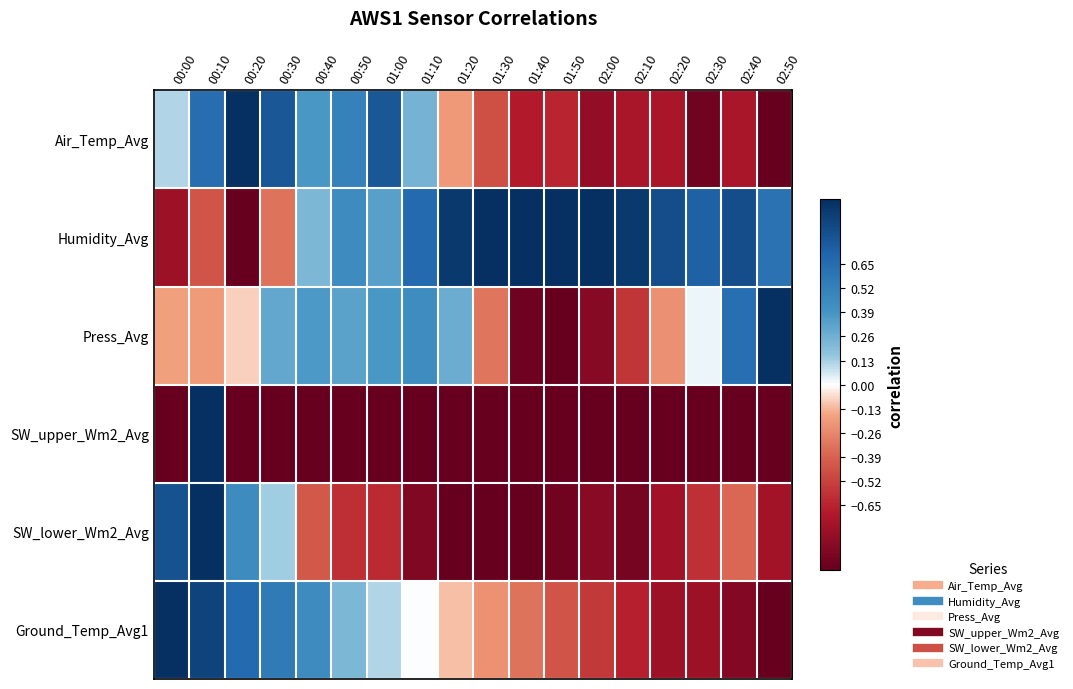

What is the maximum value shown in the chart?

1.0